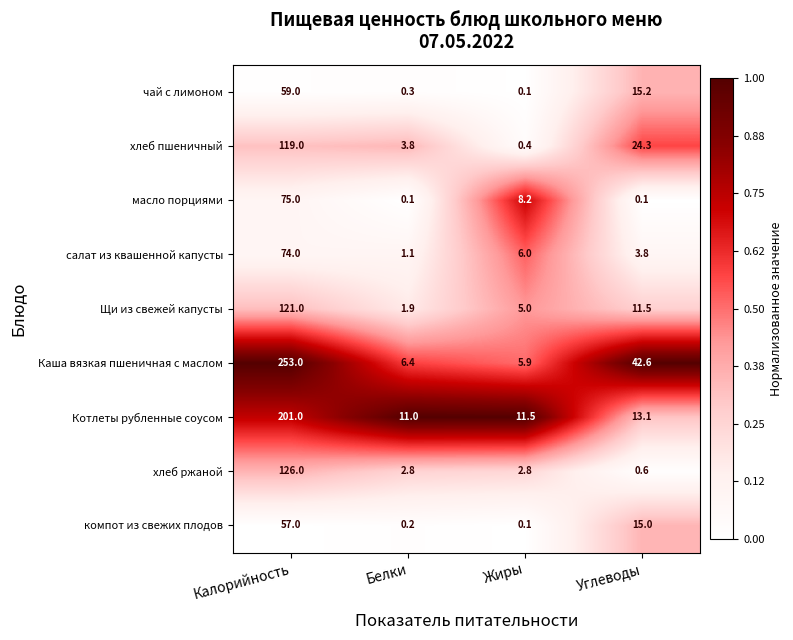

Between Белки and Жиры, which series saw the biggest shift?

масло порциями